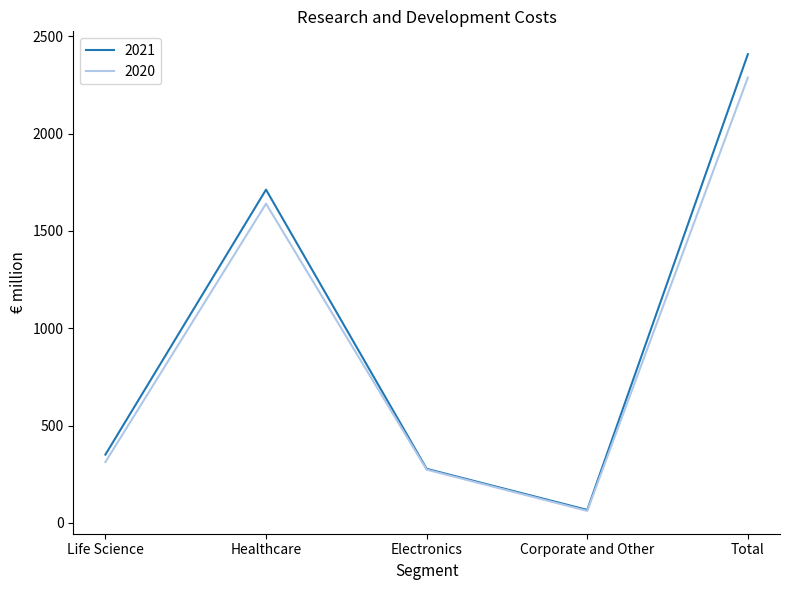

What are all the series names shown in the legend?

2021, 2020